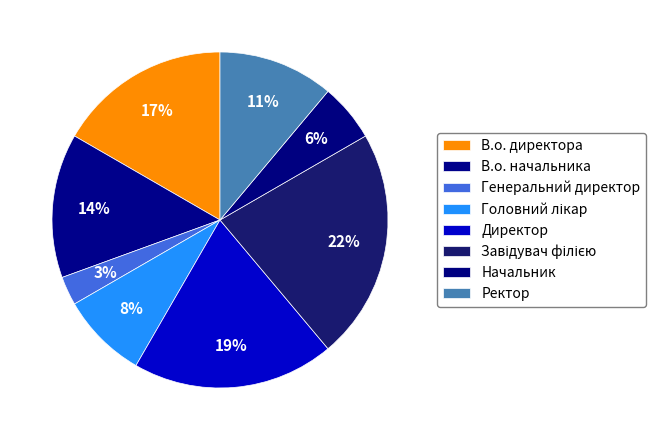

To the nearest percent, what percentage of the pie is В.о. директора?

17%